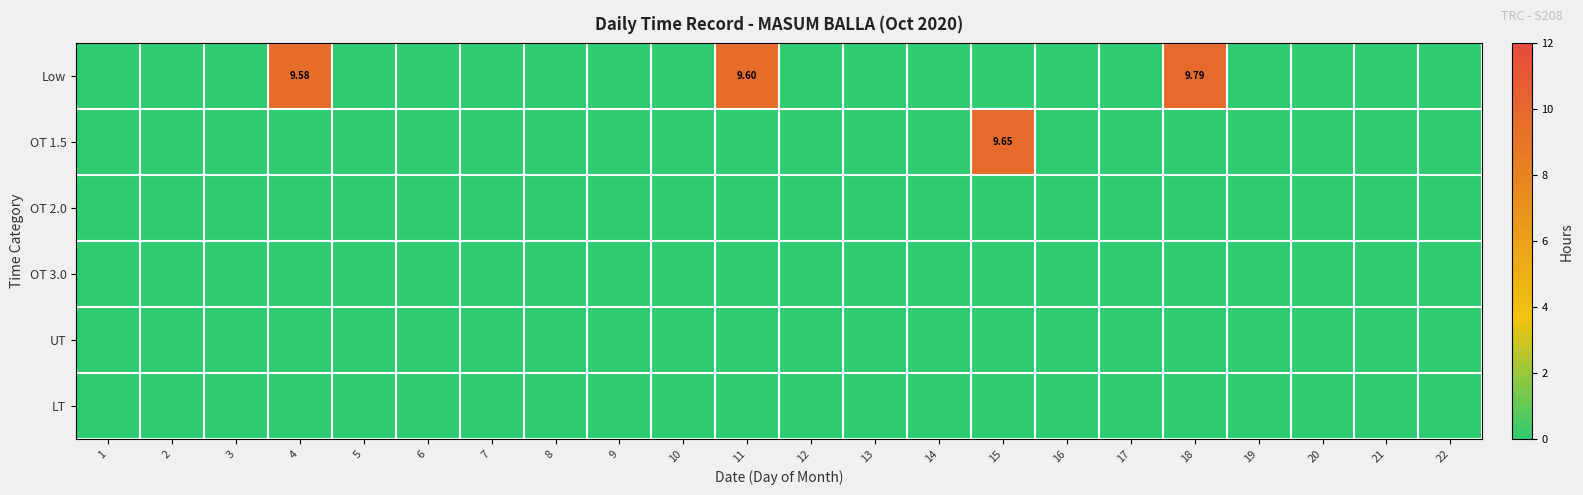

Which series has the widest spread of values?

Low